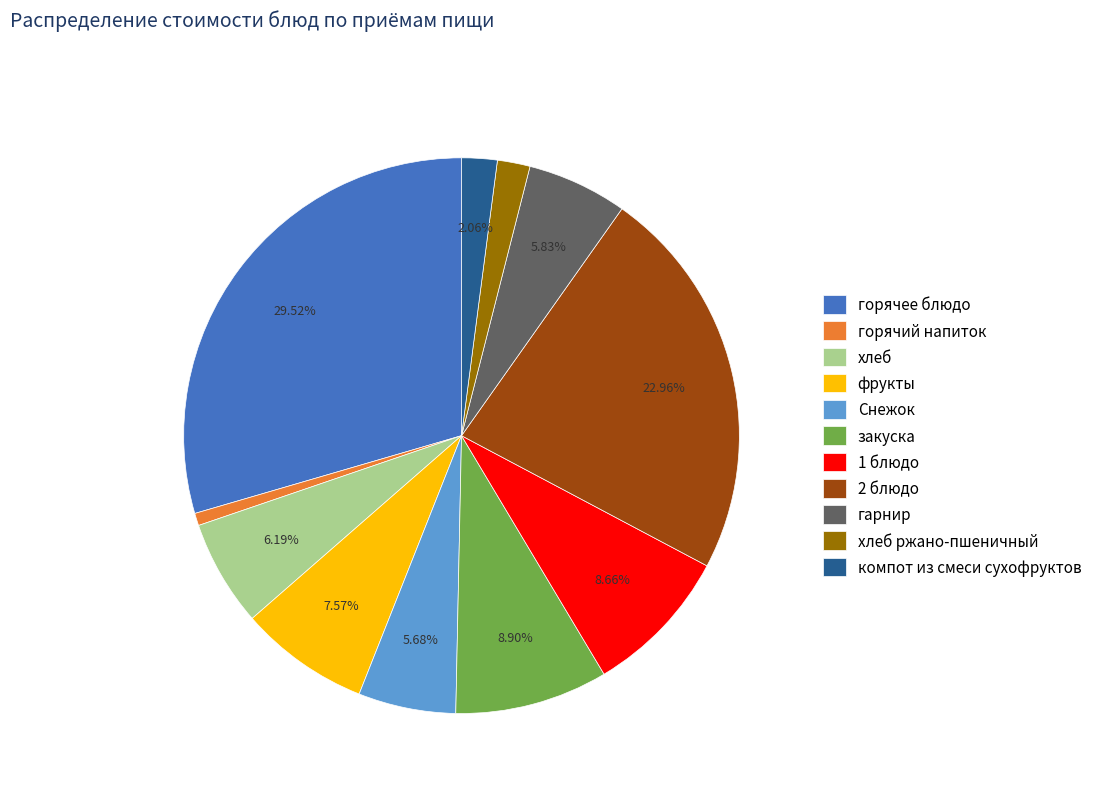

To the nearest percent, what portion does хлеб ржано-пшеничный represent?

2%